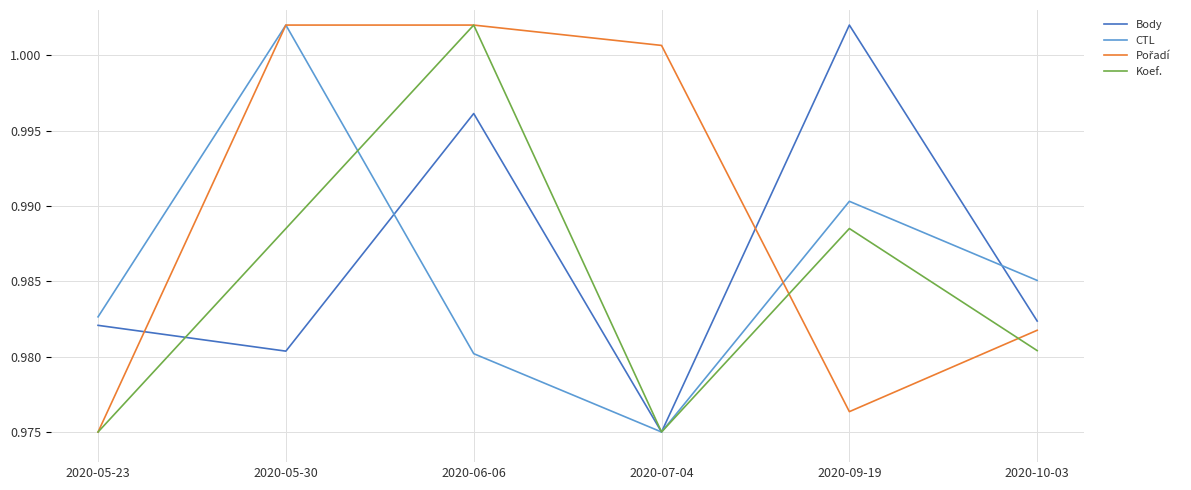

At which label is Body closest to 0?

2020-07-04